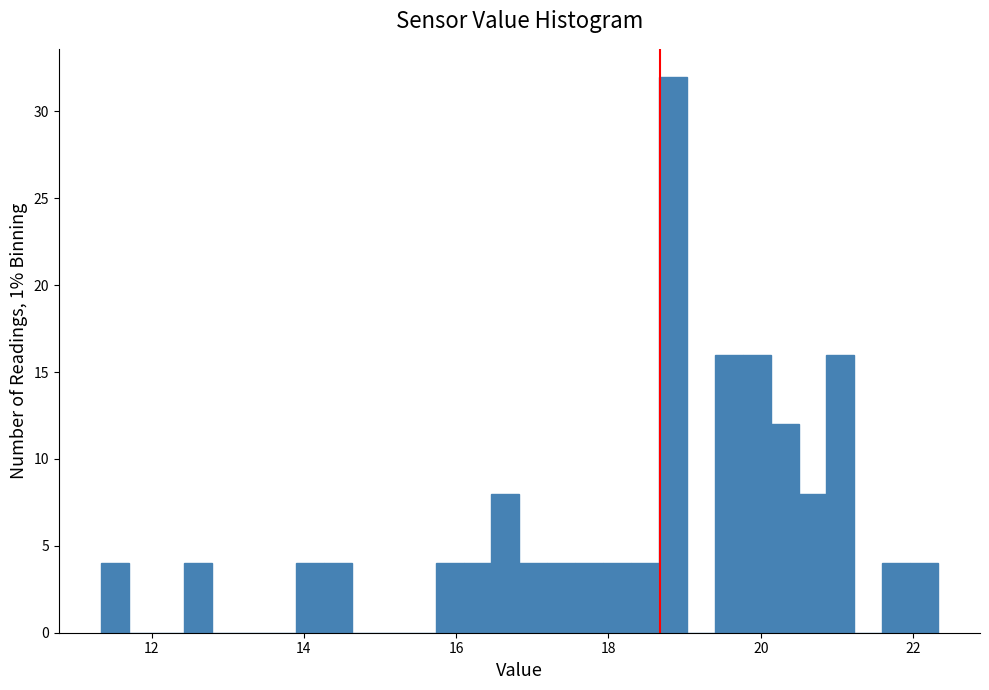

Read against the x-axis, roughly where is the centre of the tallest bar?

18.8